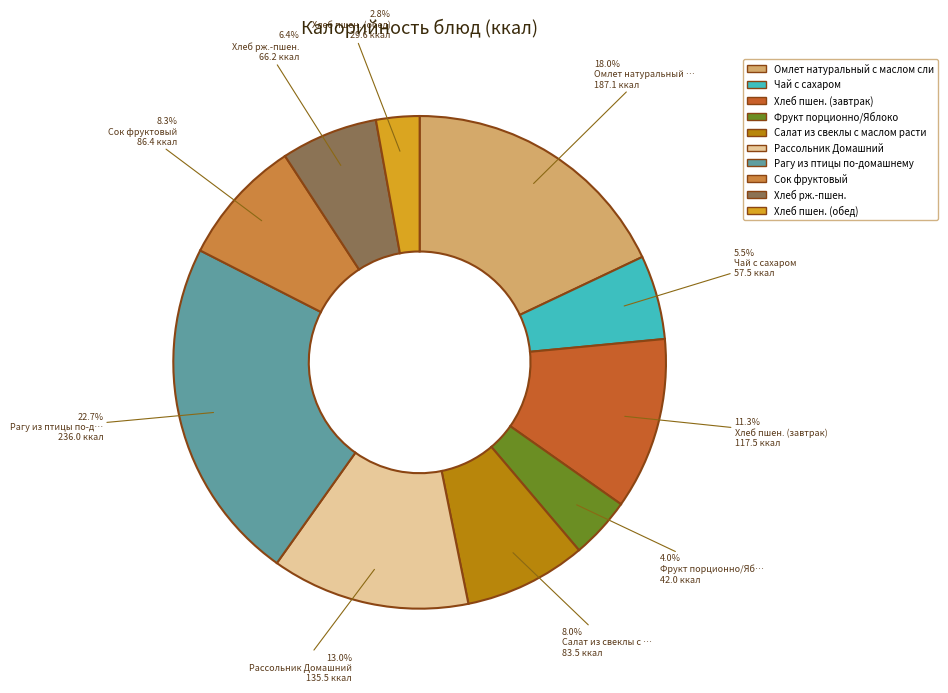

Is there a majority slice in this chart?

No